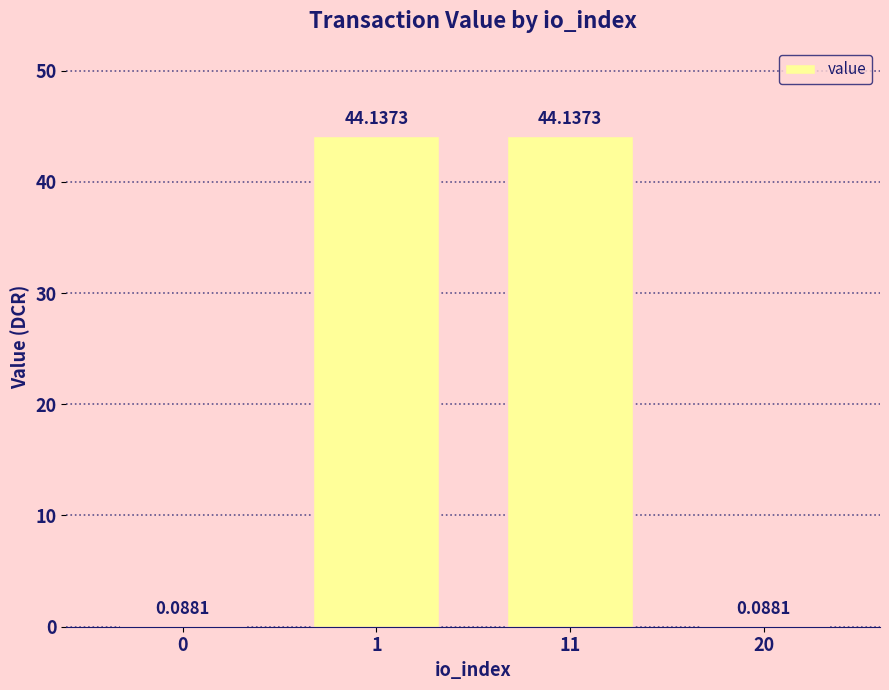

How many distinct data groups are displayed?

1